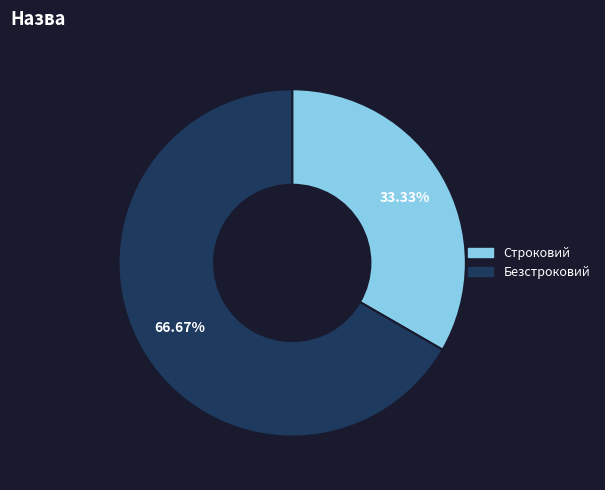

To the nearest percent, what percentage of the pie is Строковий?

33%